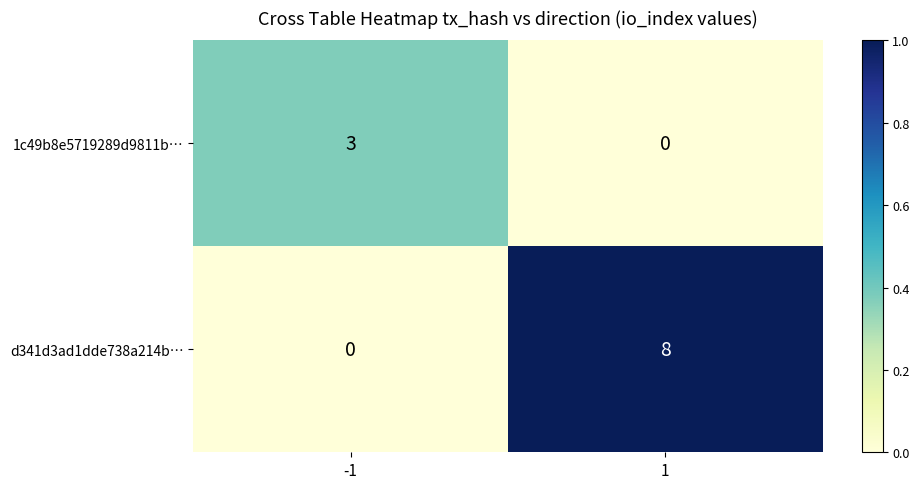

At how many categories does at least one series exceed 0?

2